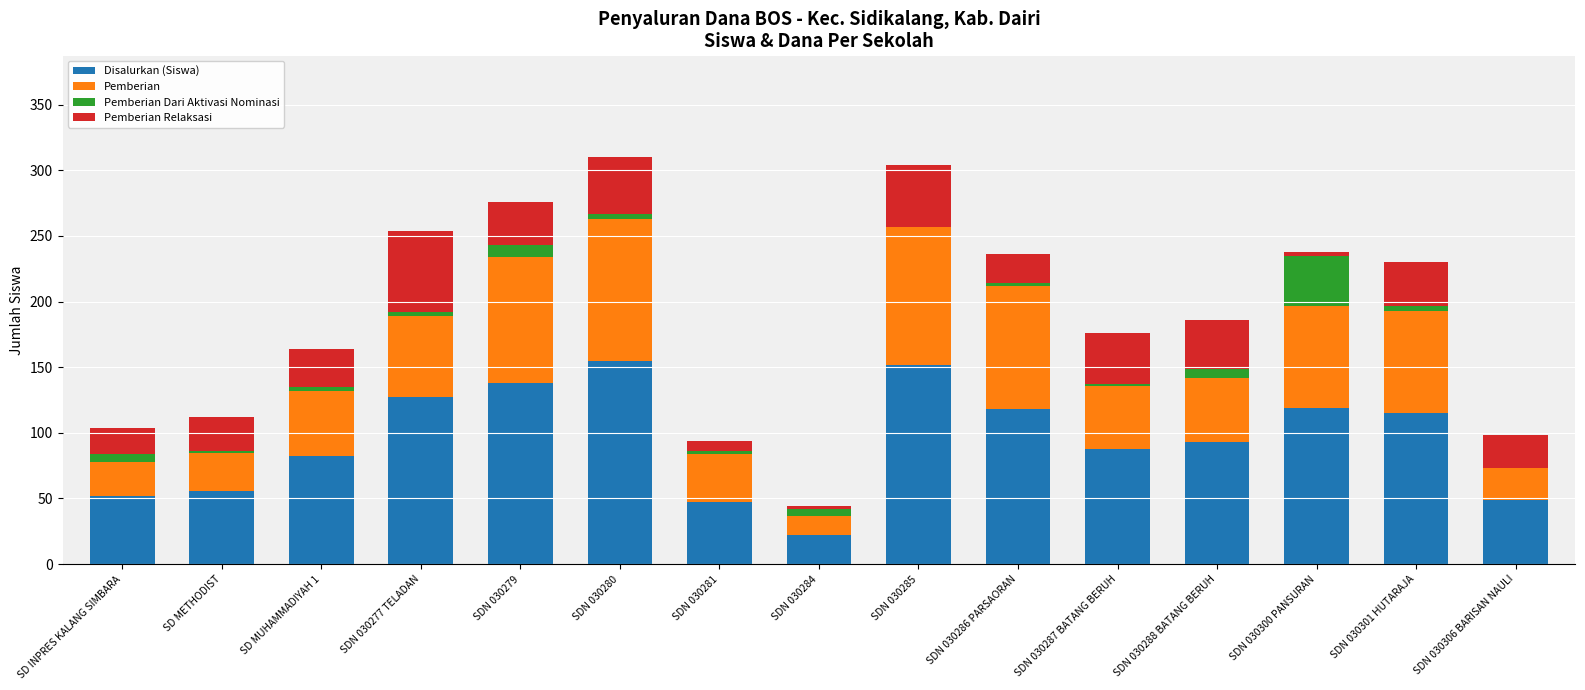

True or false: Disalurkan (Siswa) has a value of 158 at SDN 030286 PARSAORAN.

False